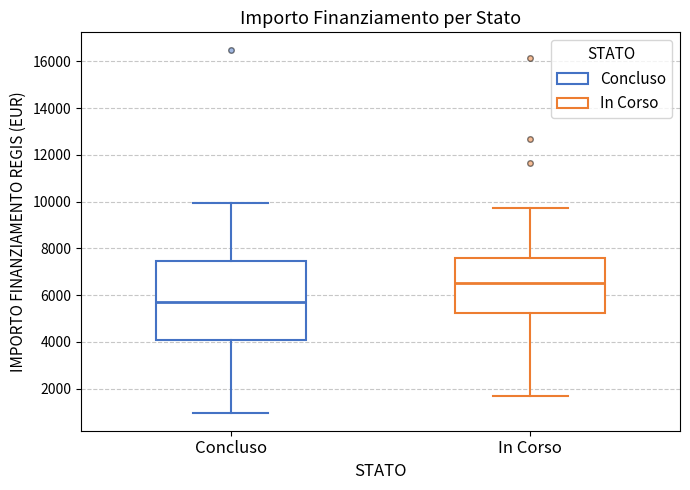

Reading left to right, read every box against the y-axis: the position of its median line, the range the box covers, and the ends of its whiskers. The values are not printed on the chart, so give them approximately, as read against the axis.

Concluso: median 5800, box 4000 to 7400, whiskers 1000 to 10000
In Corso: median 6600, box 5200 to 7600, whiskers 1800 to 9800